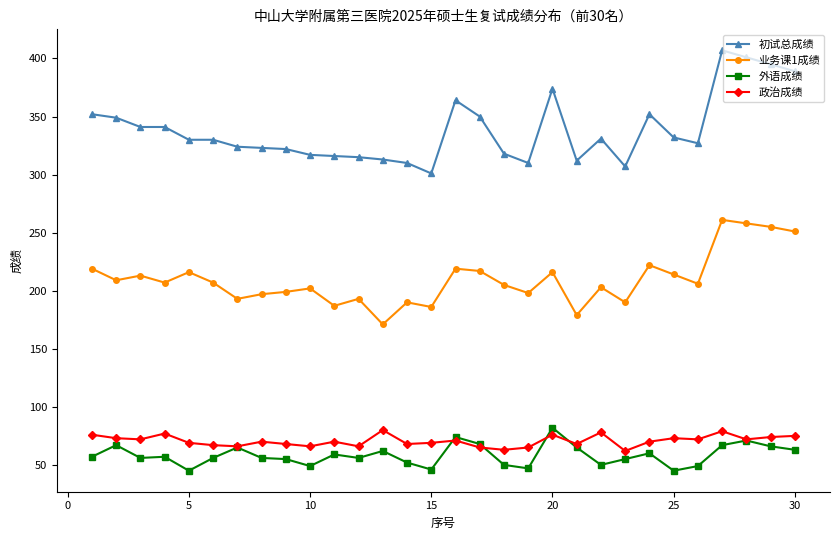

At how many categories does at least one series exceed 126?

30